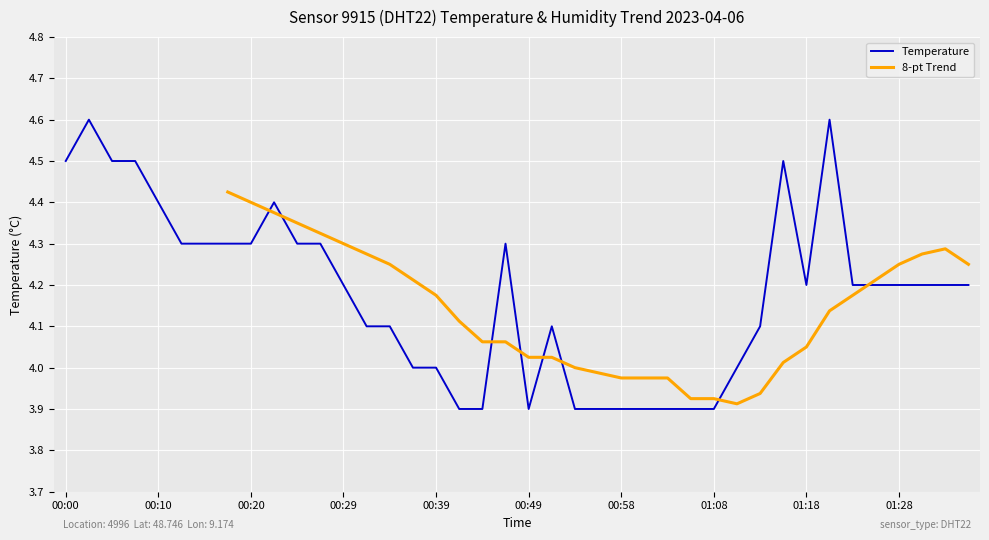

How many interior local peaks (higher than both neighbors) does the data have?

6